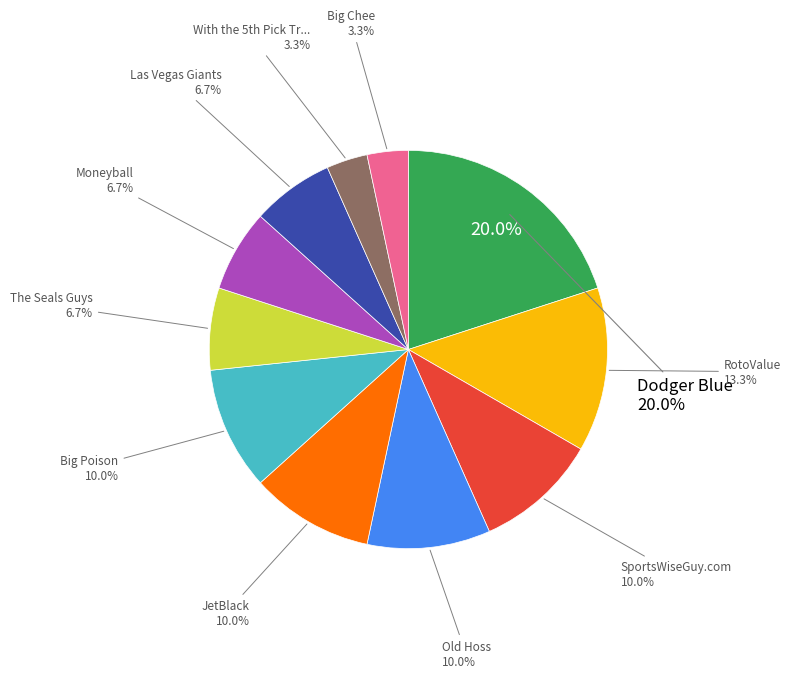

Which has a higher value, Big Chee or Big Poison?

Big Poison